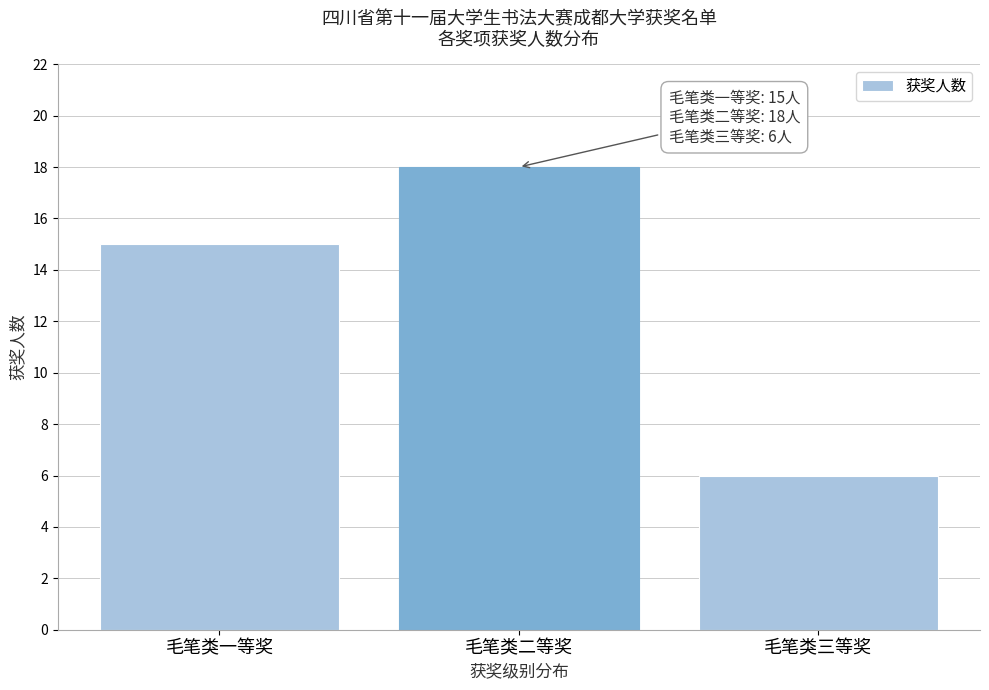

Reading right to left, what are all the values shown in this chart?

6	18	15